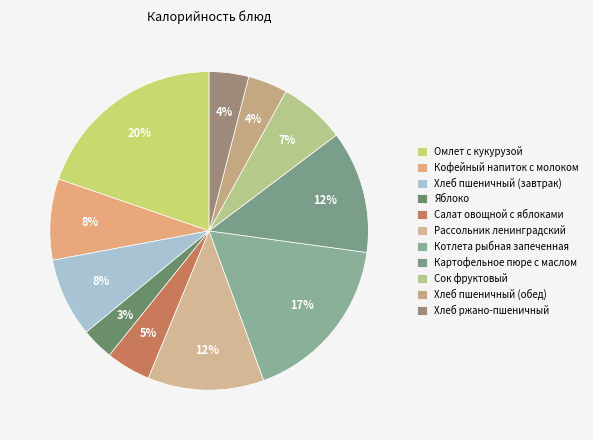

Is it true that Хлеб пшеничный (завтрак) is 1% of the pie?

False